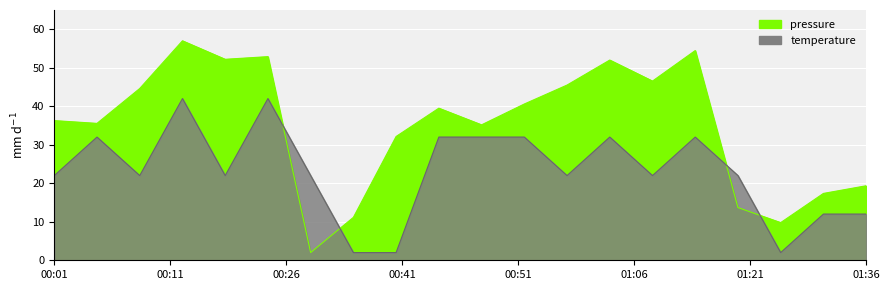

How many lines are shown in the chart?

2